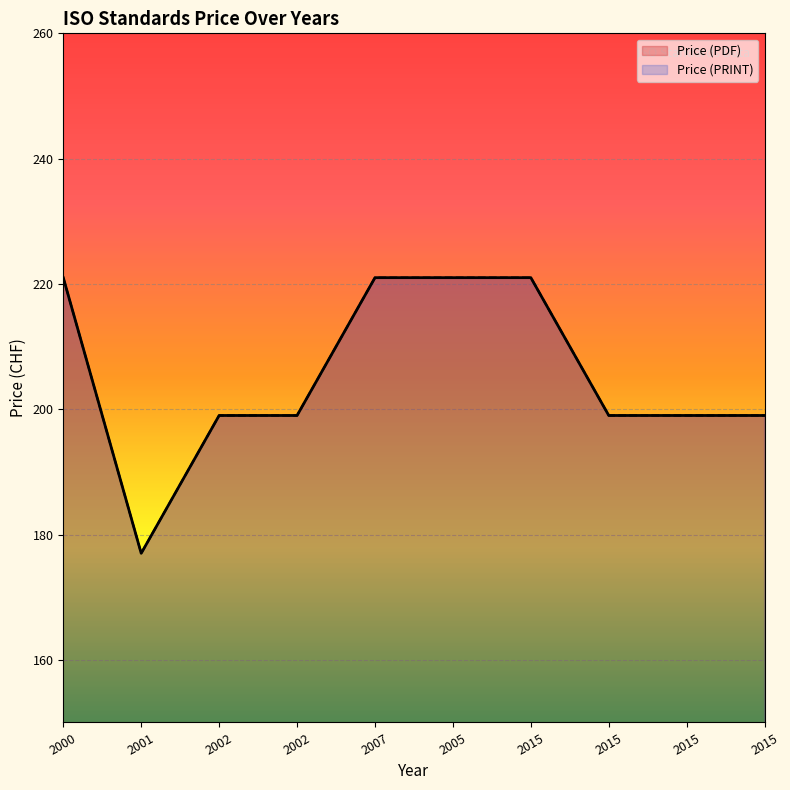

True or false: Price (PDF) has more than 0 points higher than both neighbors.

False